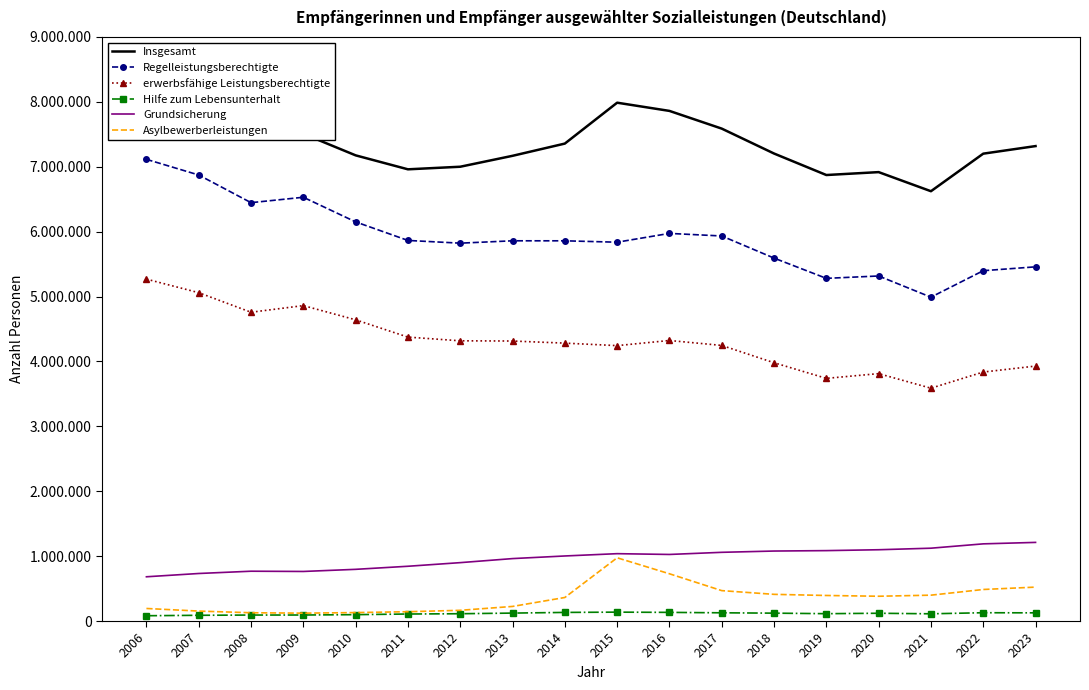

What is the sum of the Insgesamt values at 2021 and 2010?

13798581